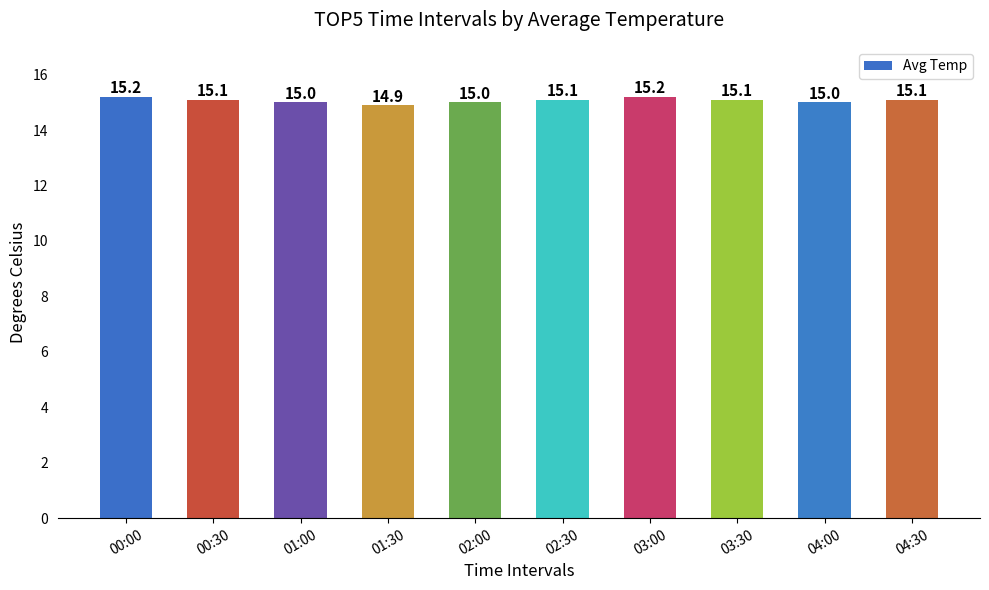

Where does the data first go above 15?

00:00